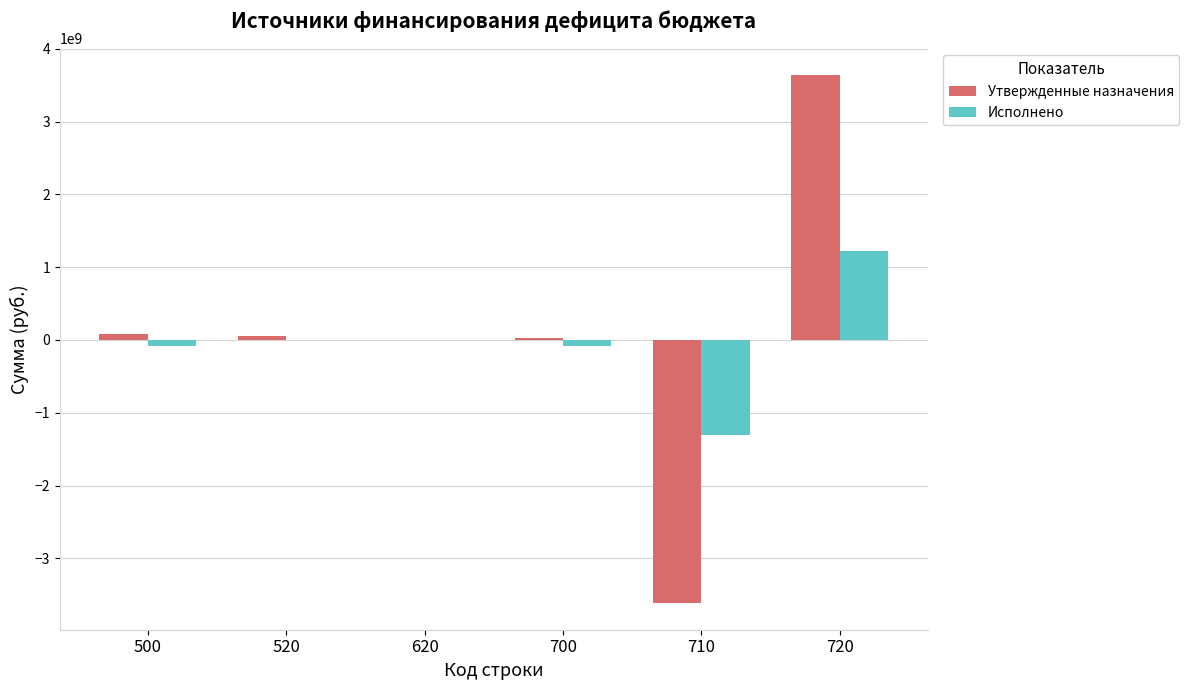

What are all the series names shown in the legend?

Утвержденные назначения, Исполнено